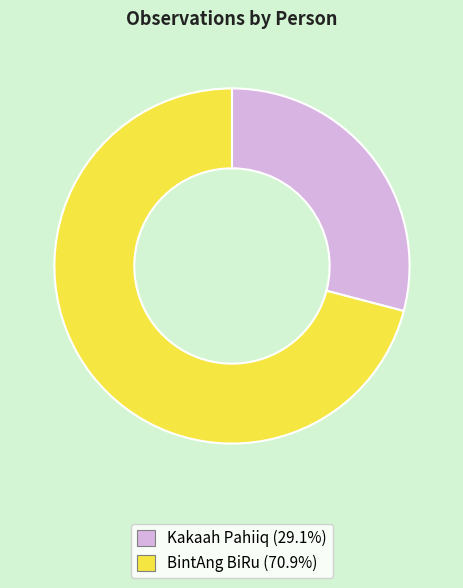

Is BintAng BiRu the majority of the pie?

Yes